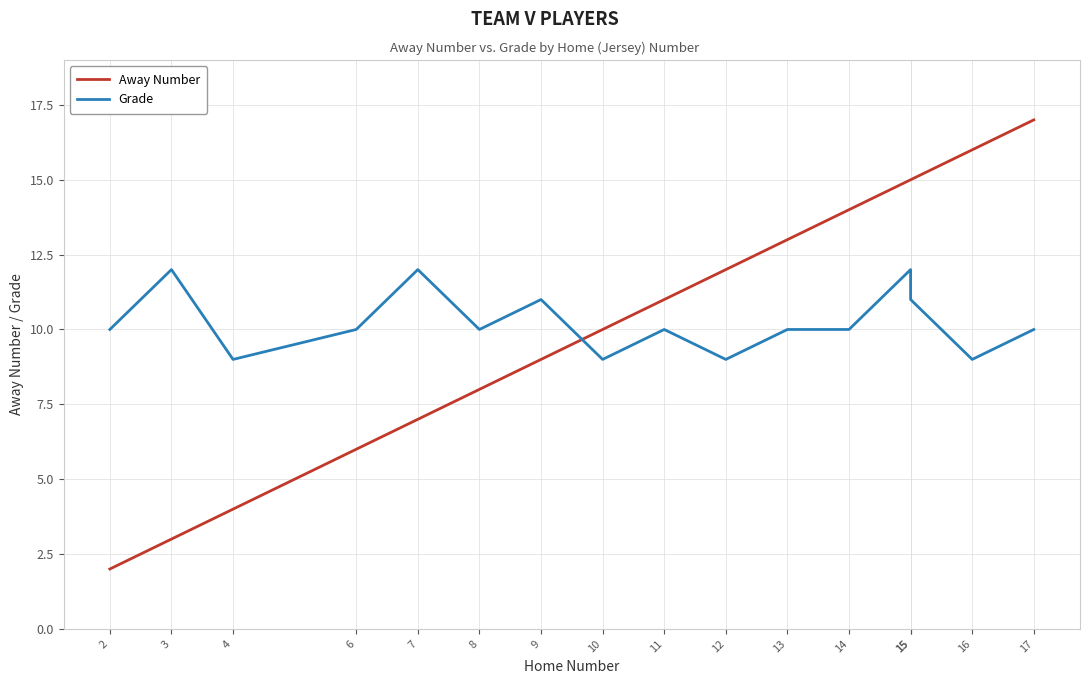

How many interior local peaks does the Grade series have?

5